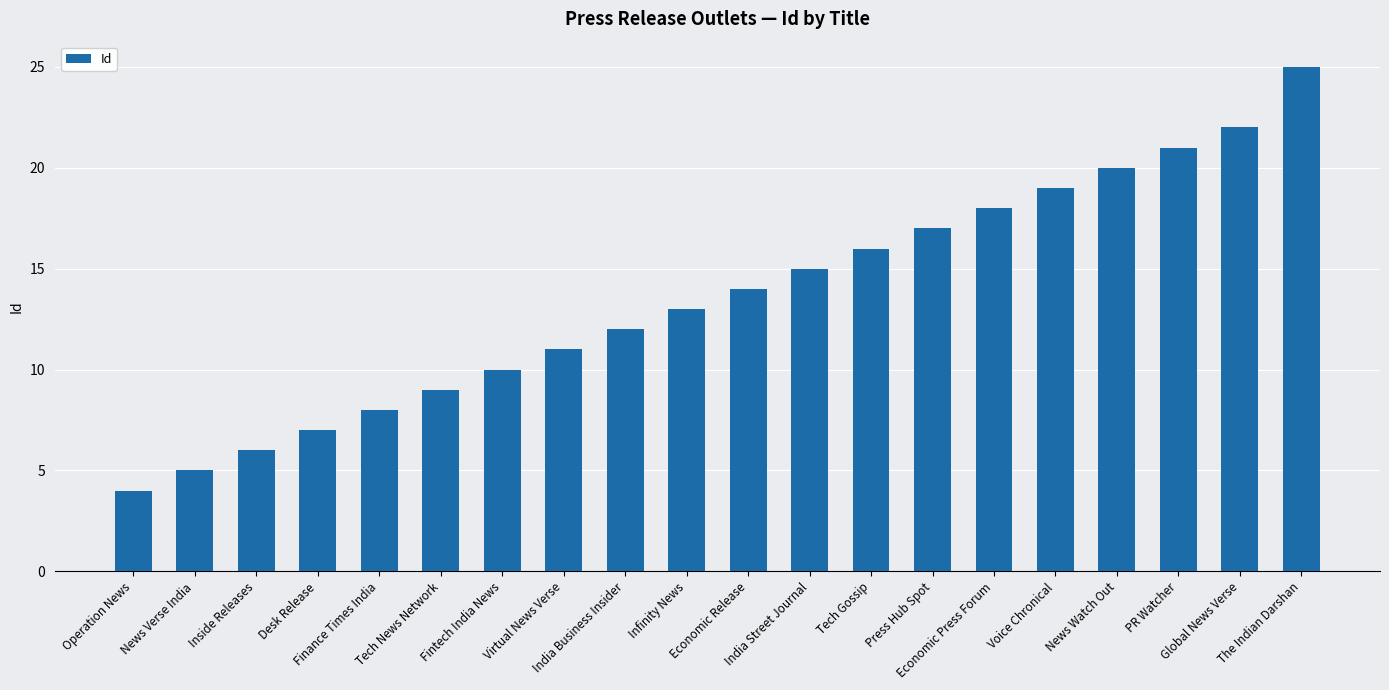

Which has a higher value, Desk Release or The Indian Darshan?

The Indian Darshan